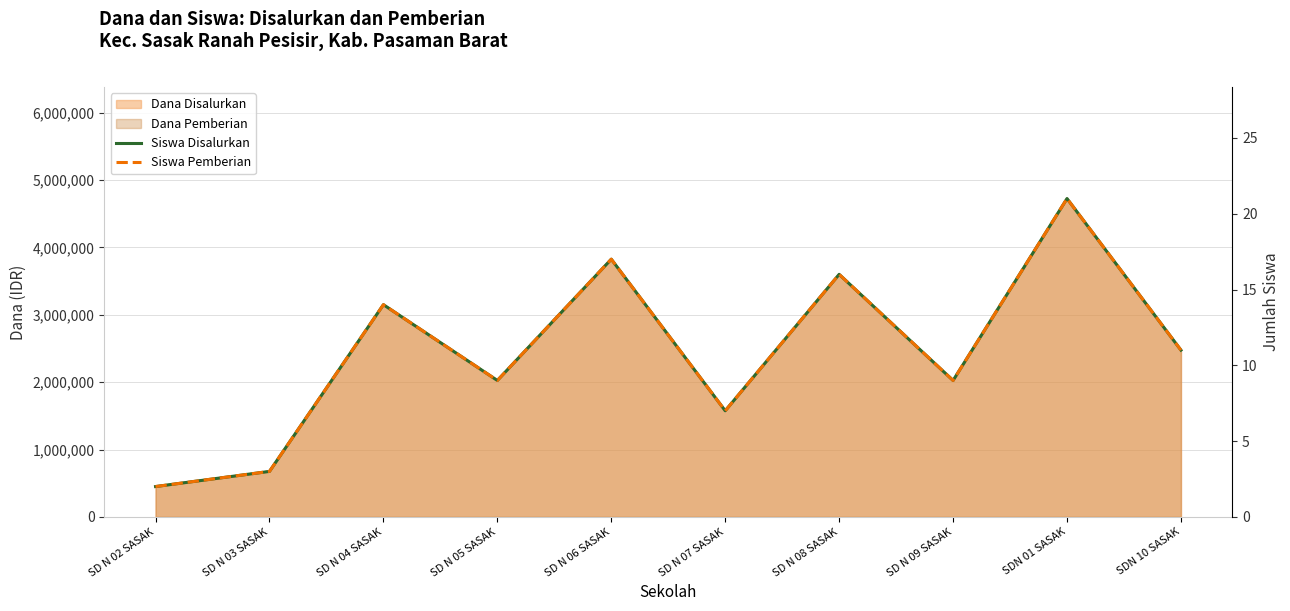

What is the label of the 9th point from the left?

SDN 01 SASAK